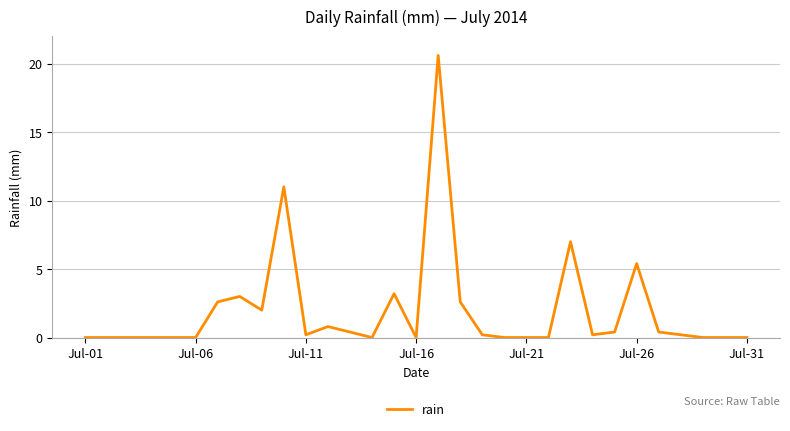

How many series are shown in this chart?

1